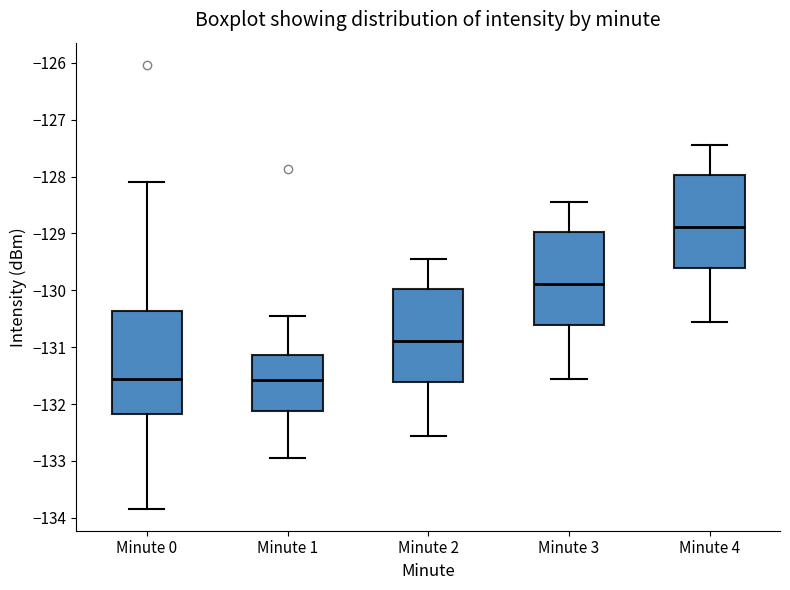

Reading left to right, read every box against the y-axis: the position of its median line, the range the box covers, and the ends of its whiskers. The values are not printed on the chart, so give them approximately, as read against the axis.

Minute 0: median -131.6, box -132.2 to -130.4, whiskers -133.8 to -128.1
Minute 1: median -131.6, box -132.1 to -131.1, whiskers -132.9 to -130.4
Minute 2: median -130.9, box -131.6 to -130.0, whiskers -132.6 to -129.4
Minute 3: median -129.9, box -130.6 to -129.0, whiskers -131.6 to -128.4
Minute 4: median -128.9, box -129.6 to -128.0, whiskers -130.6 to -127.4